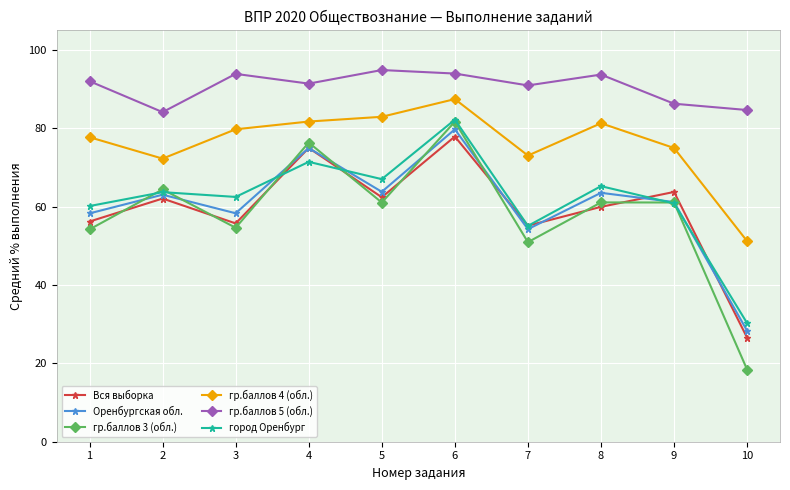

How many data points in гр.баллов 5 (обл.) are above 92?

5